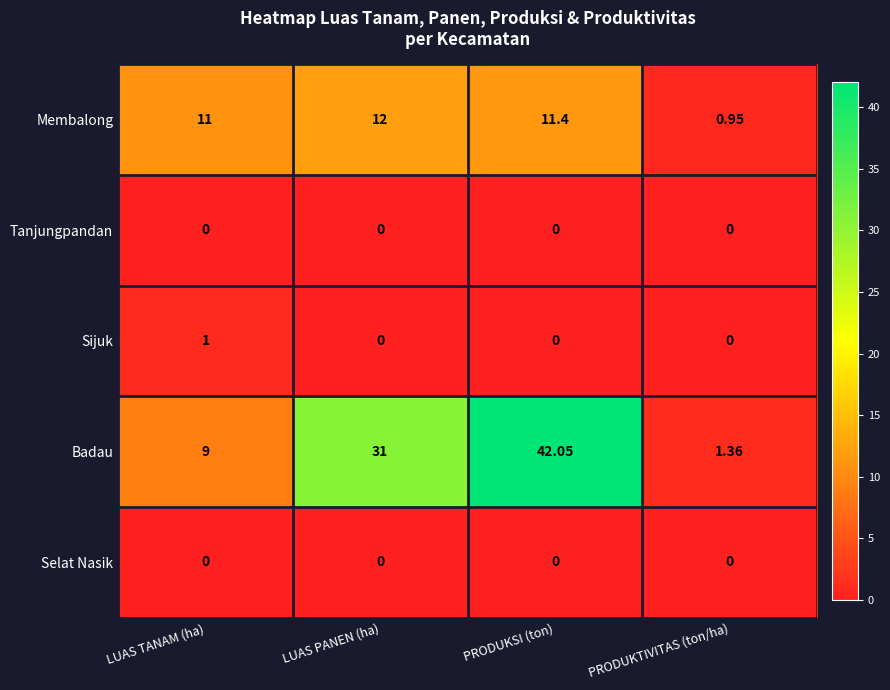

At how many categories does at least one series exceed 24?

2